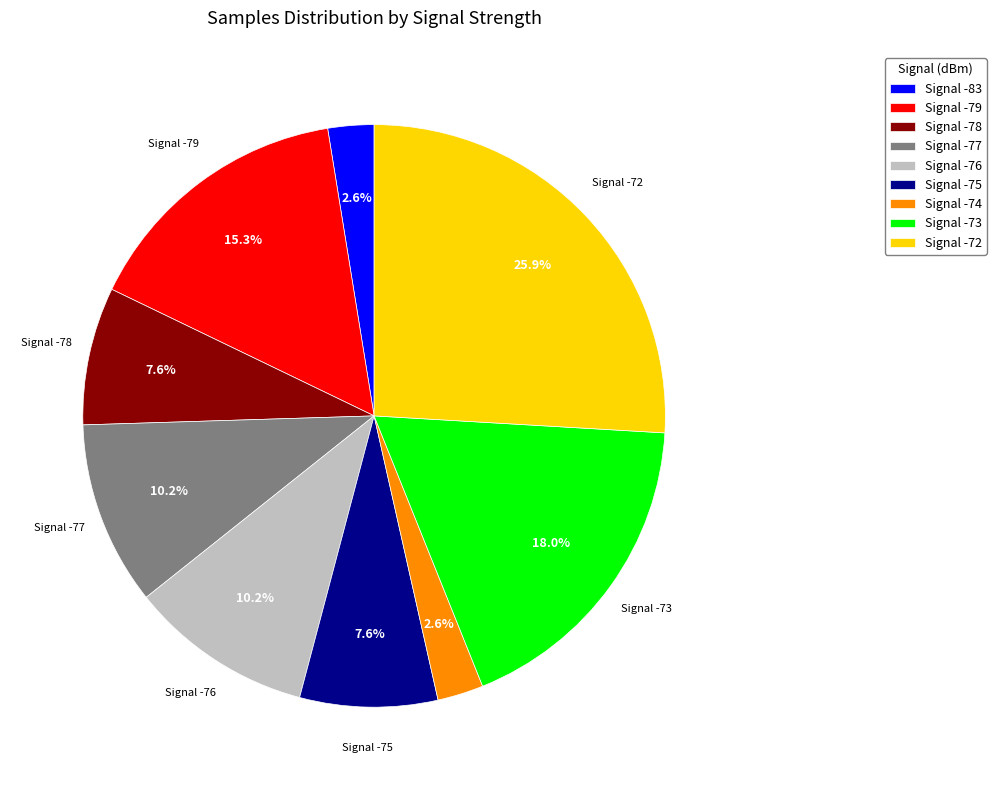

Does Signal -73 account for over 50% of the chart?

No